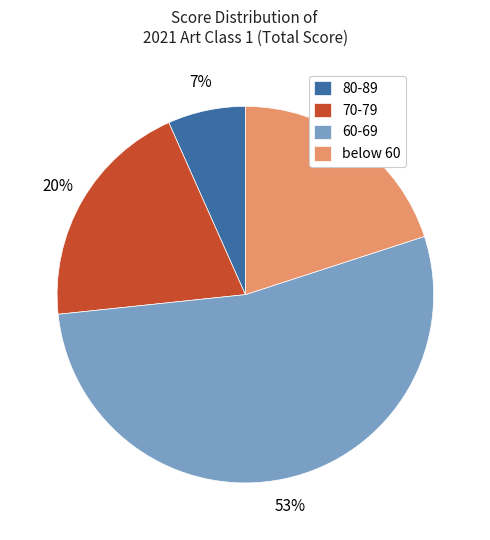

Combined, do below 60 and 60-69 account for over 50%?

Yes